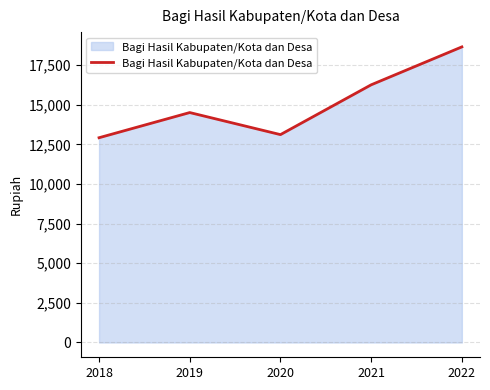

Reading left to right, list all the values displayed in this chart.

2018=12919	2019=14507	2020=13115	2021=16257	2022=18650